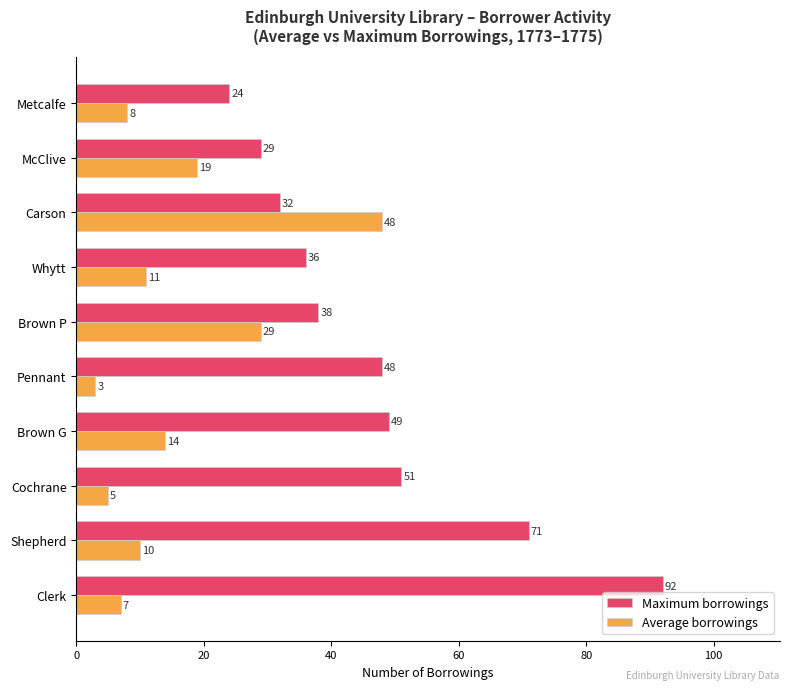

Where is Average borrowings nearest to the value 25?

Brown P